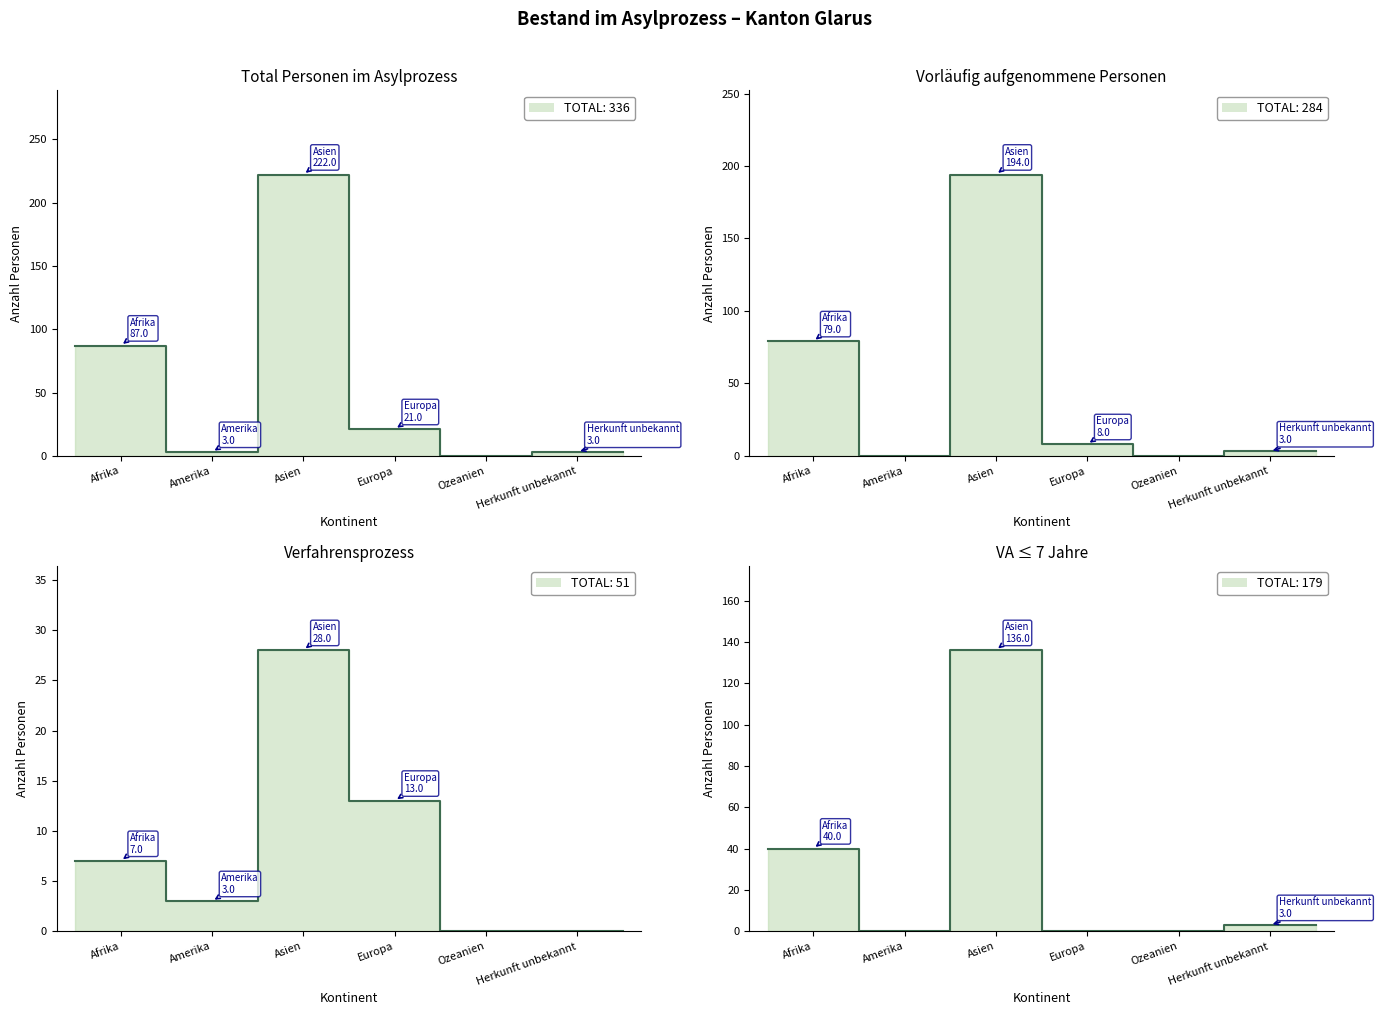

What position from the right is Asien?

4